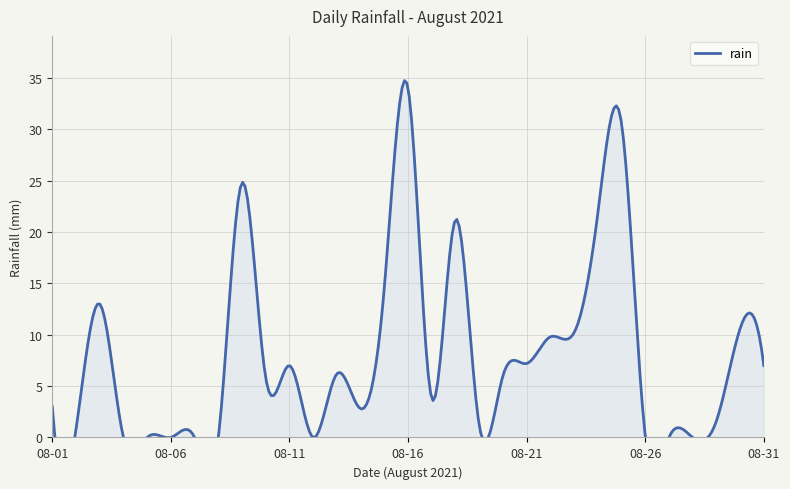

What is the difference between the maximum and second lowest values?

34.0